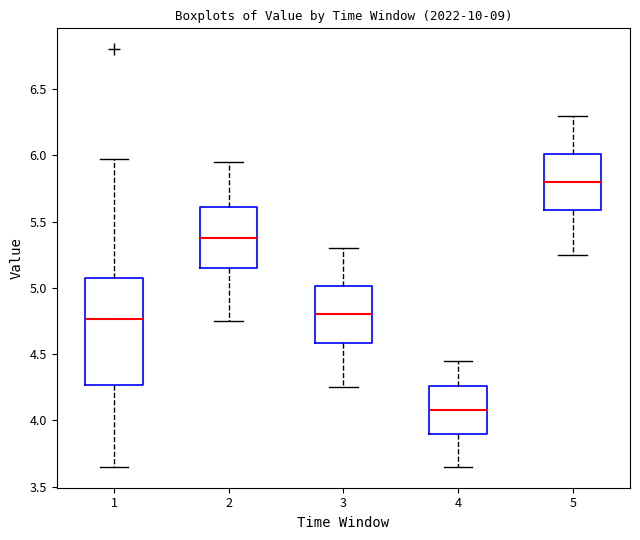

Where is the upper edge of the box at x = 1 on the y-axis? The values are not printed on the chart, so give them approximately, as read against the axis.

5.10